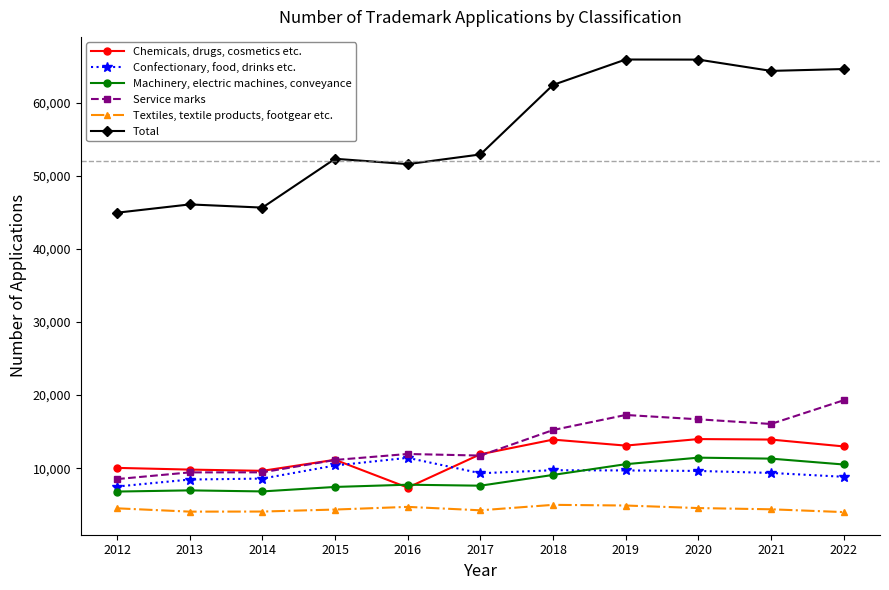

What is the value of the Textiles, textile products, footgear etc. point at the 5th from the left?

4703